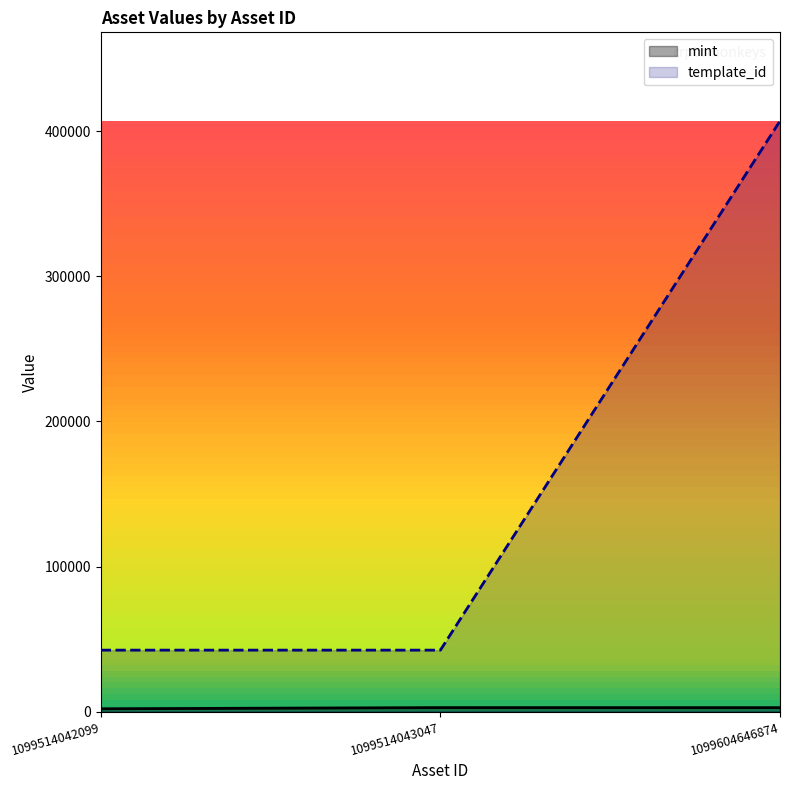

What are all the series names shown in the legend?

mint, template_id